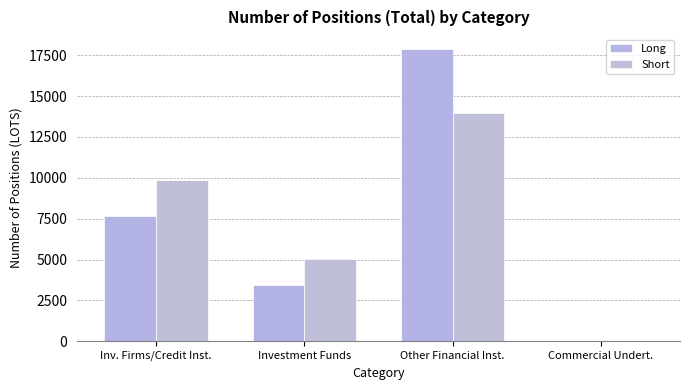

What is the label of the 4th bar from the right?

Inv. Firms/Credit Inst.